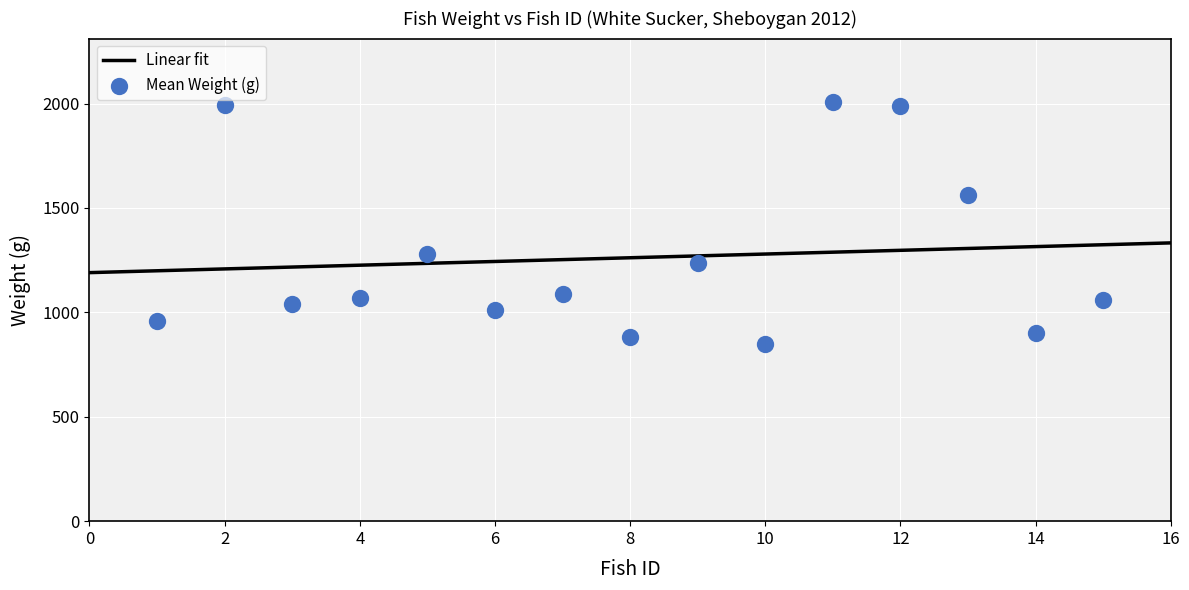

What is the change in value from 6 to 15?

+49